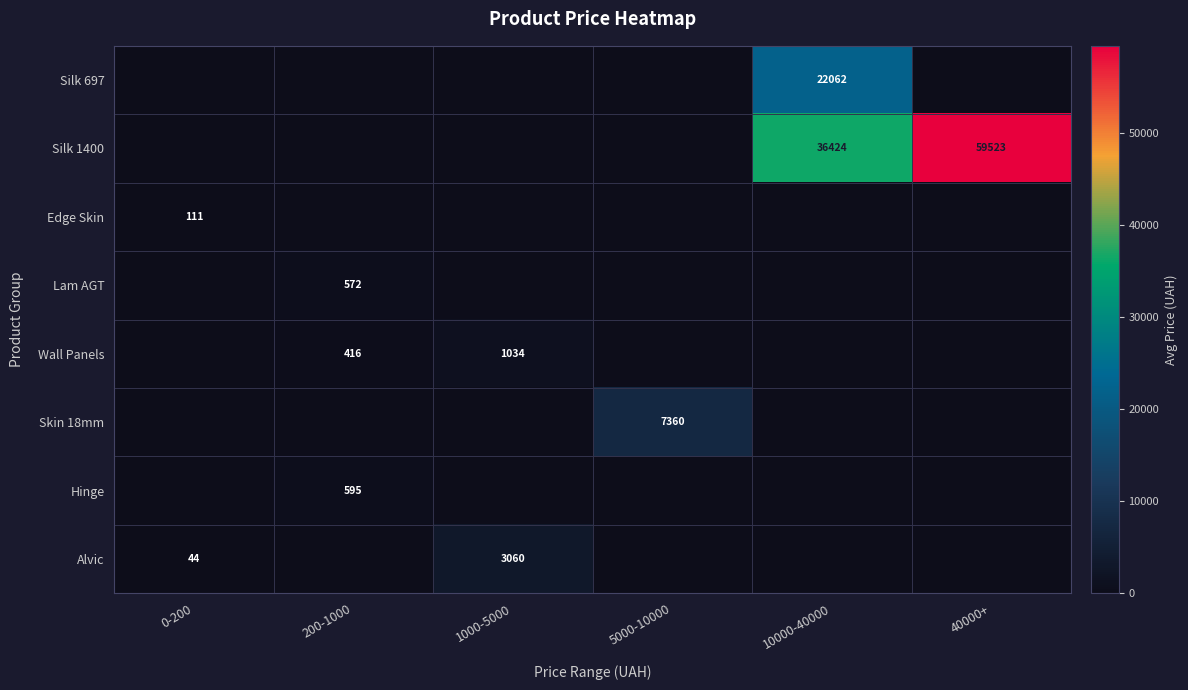

The Alvic series shows 44 at 0-200. True or false?

True